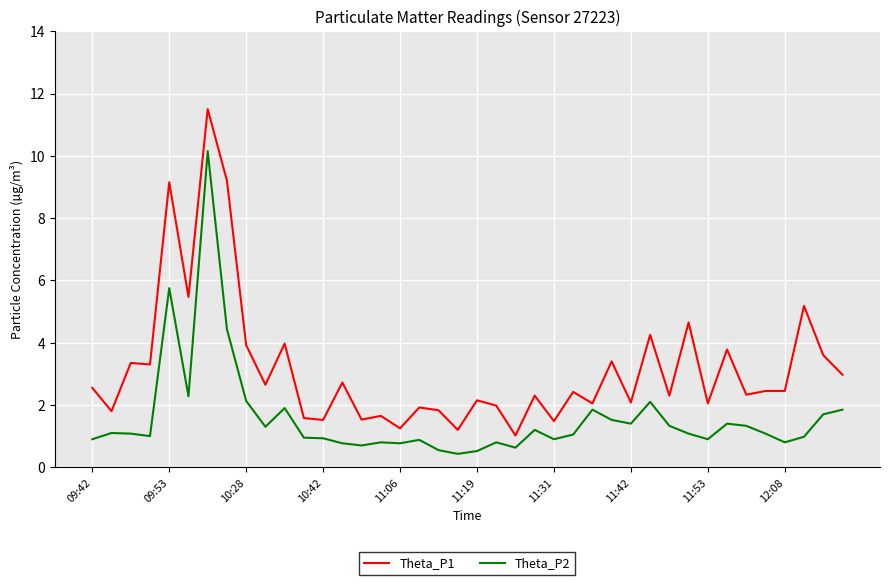

How many lines are shown in the chart?

2